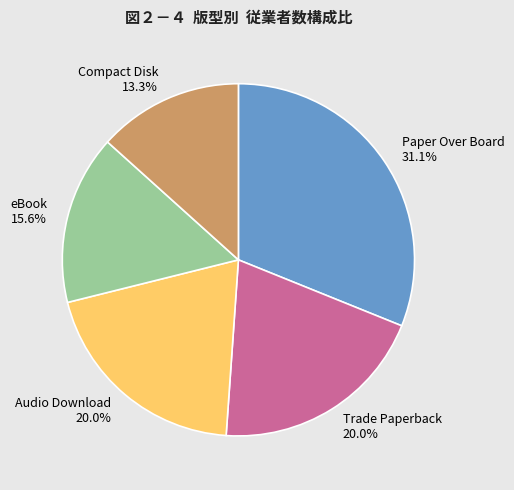

To the nearest percent, what is the combined percentage of Audio Download and Paper Over Board?

51%